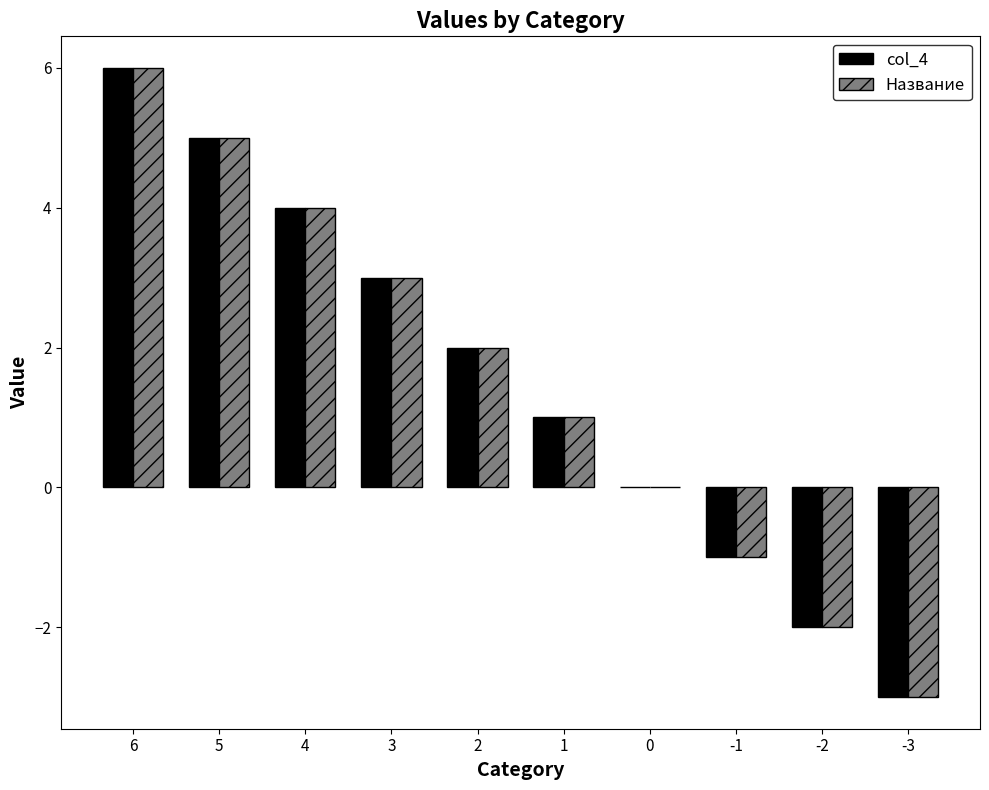

What is the sum of all Название values?

15